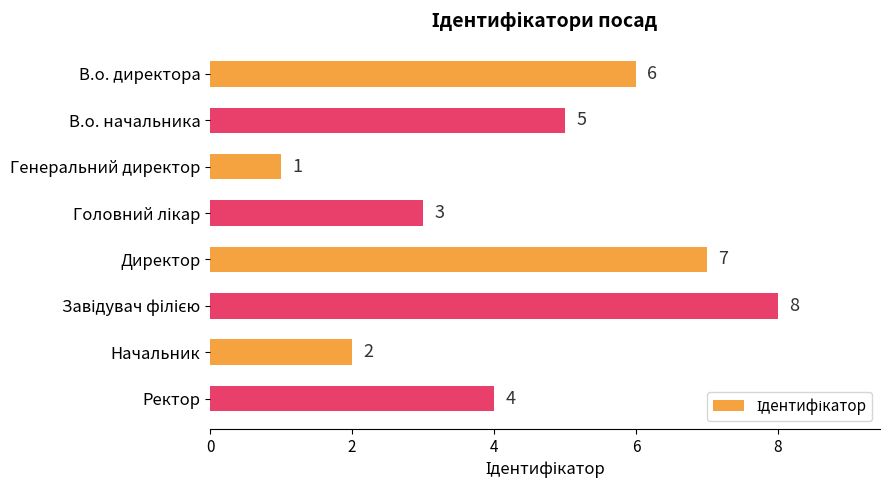

What is the greatest value displayed?

8